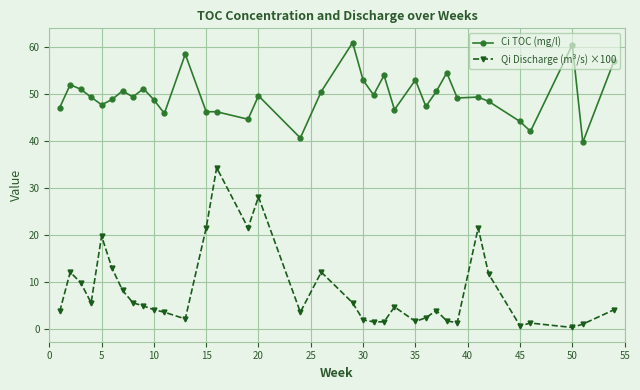

Which series has the largest total across all categories?

Ci TOC (mg/l)